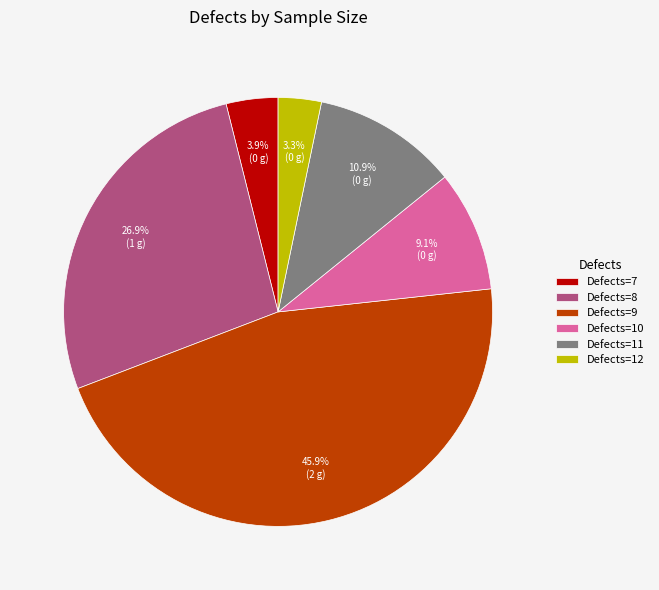

To the nearest percent, what is the difference between the largest and smallest slice percentages?

43%